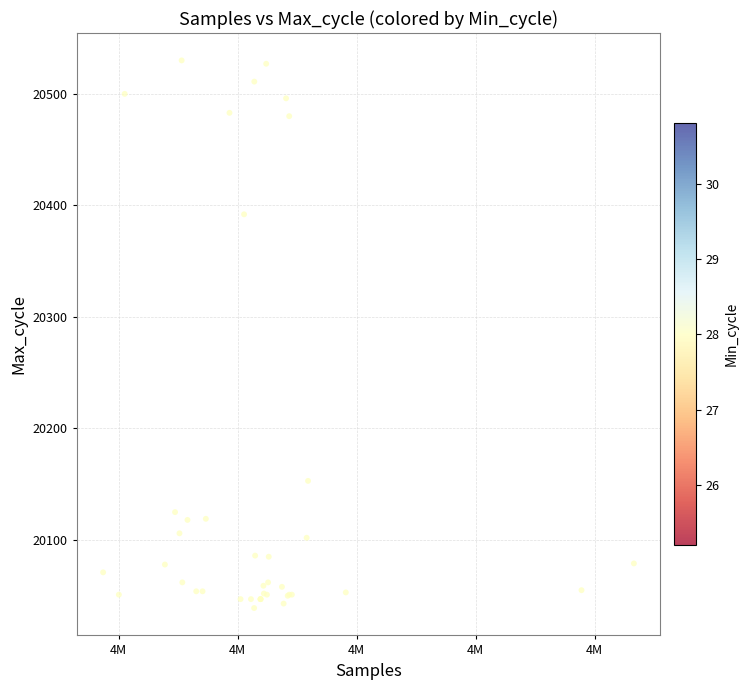

What Y value in the scatter plot is closest to 20284?

20392